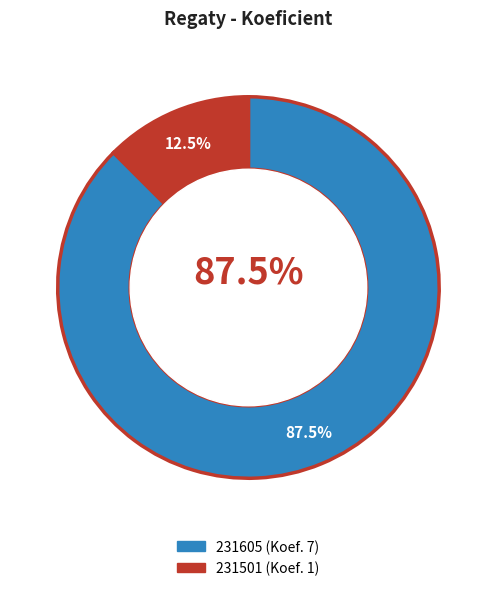

What is the change in value from 231605 to 231501?

-6